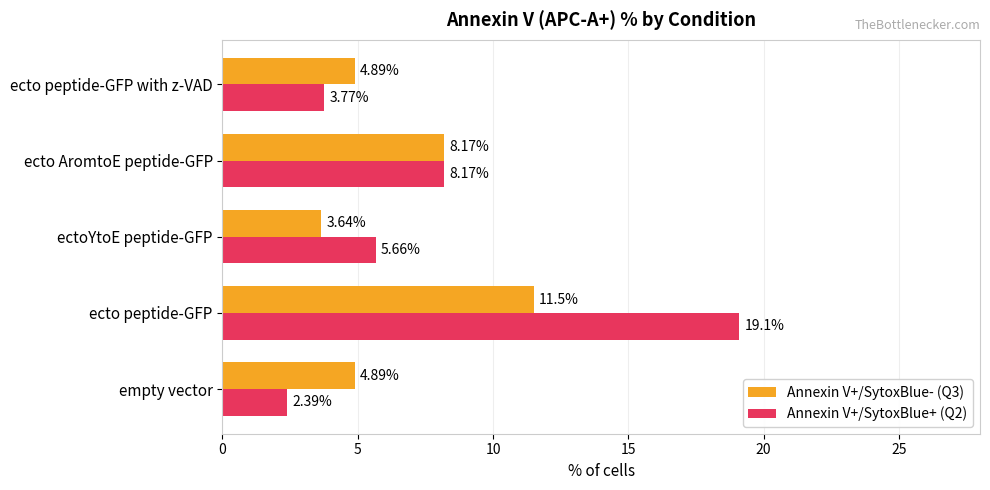

What is the average value of the Annexin V+/SytoxBlue+ (Q2) series?

7.8